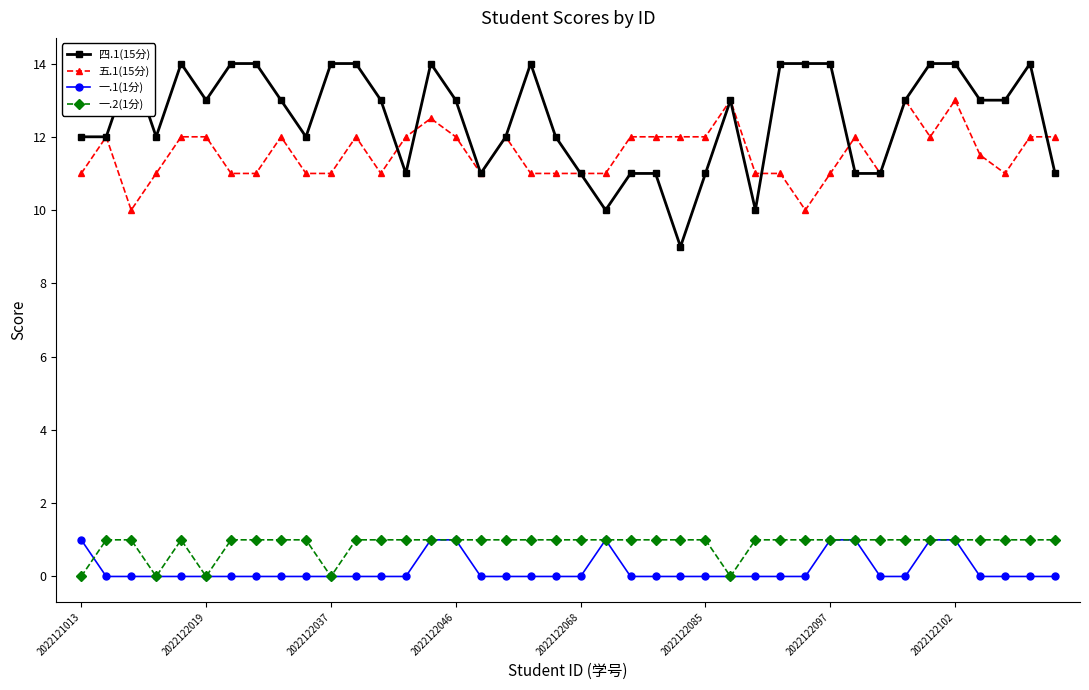

What is the average value of the 一.2(1分) series?

0.9